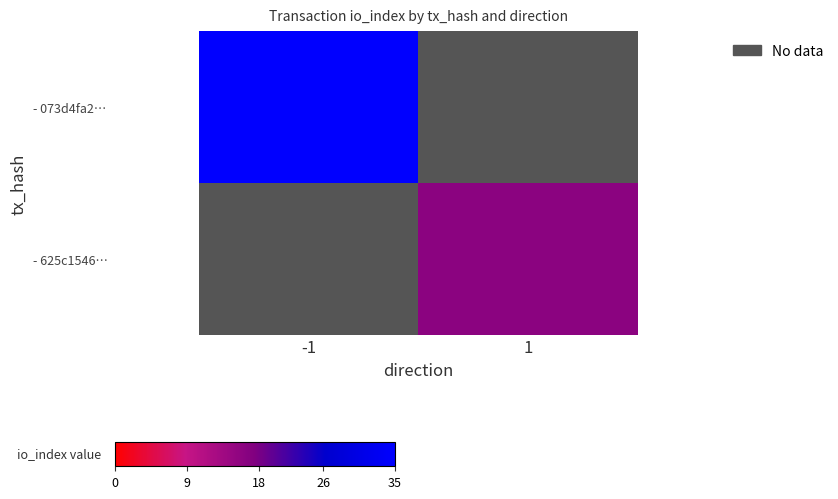

At how many categories does at least one series exceed 18?

1